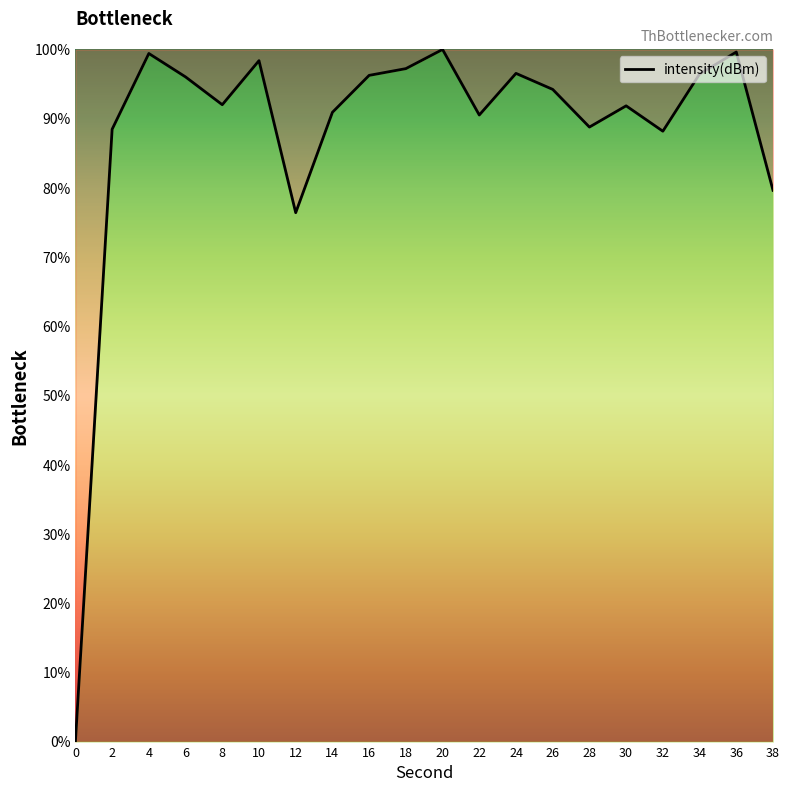

How many interior local peaks (higher than both neighbors) does the data have?

6